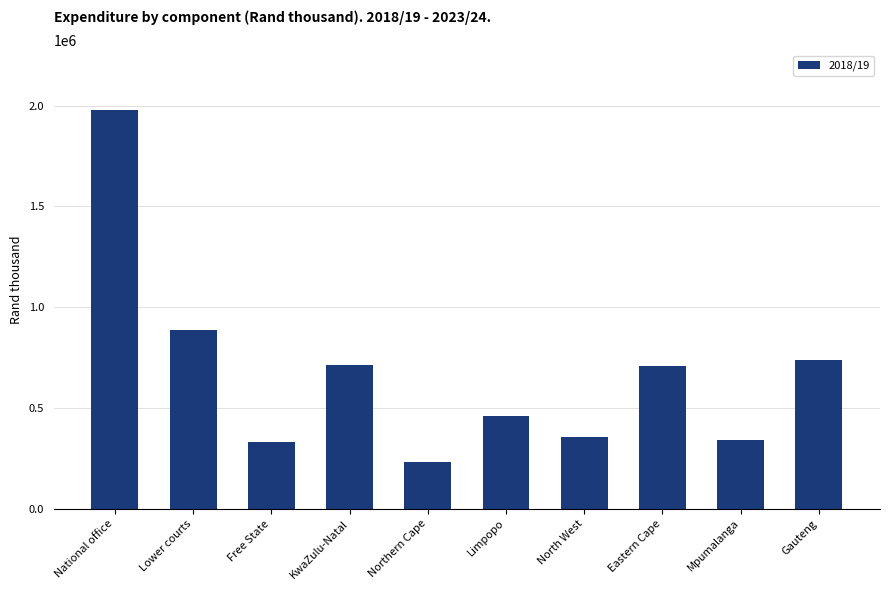

What is the label of the 9th bar from the left?

Mpumalanga